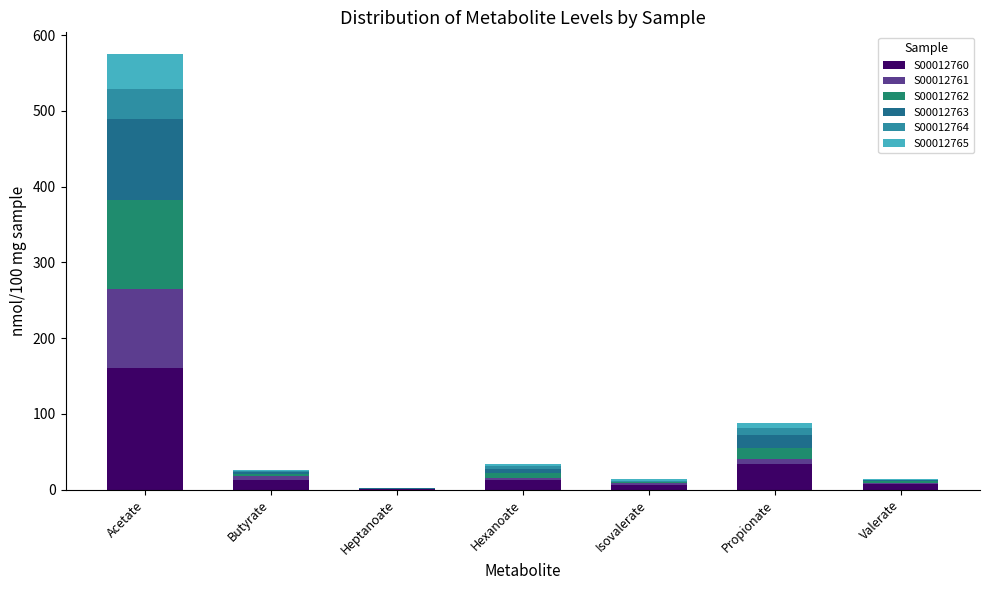

At which label does S00012760 reach its peak?

Acetate